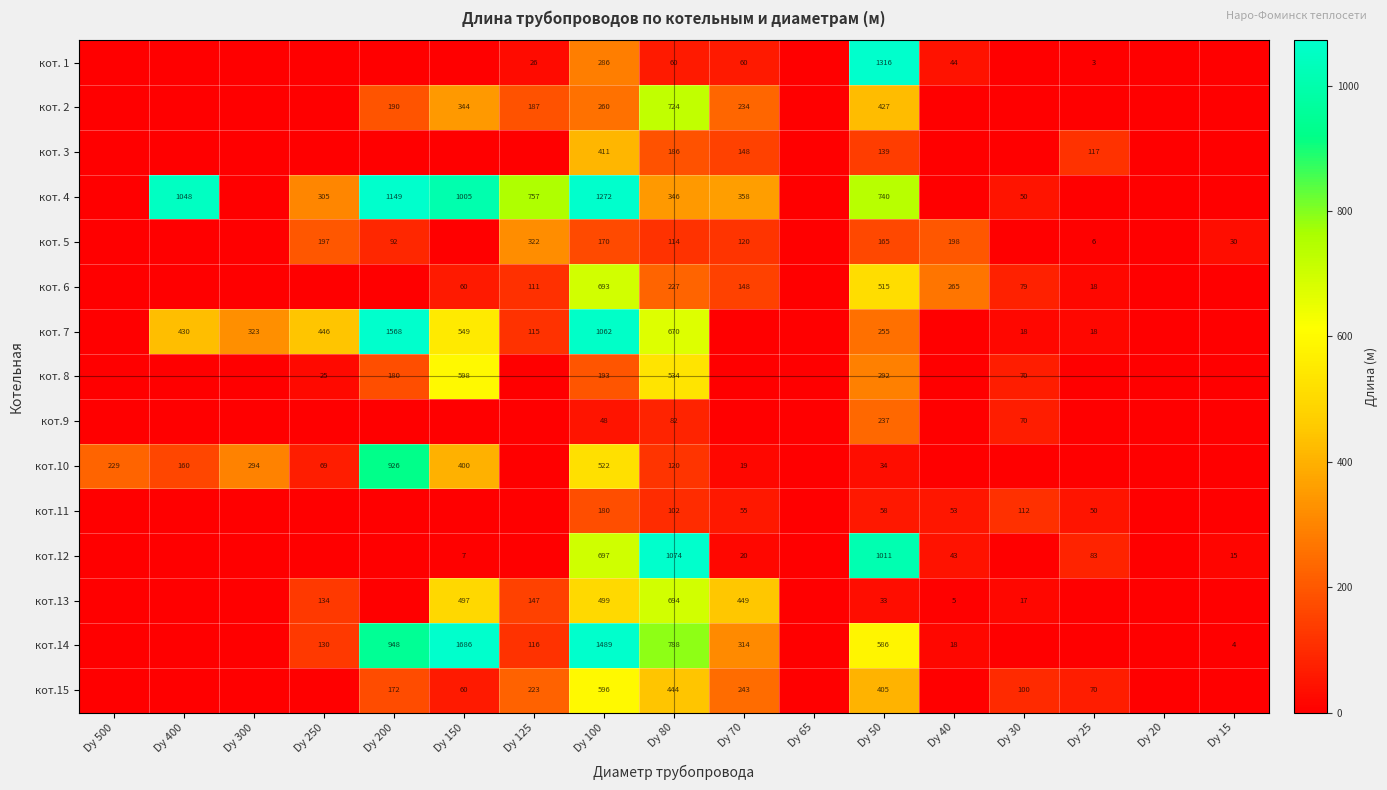

Is the value of кот. 6 at Dy 25 greater than the value of кот. 7 at Dy 300?

No